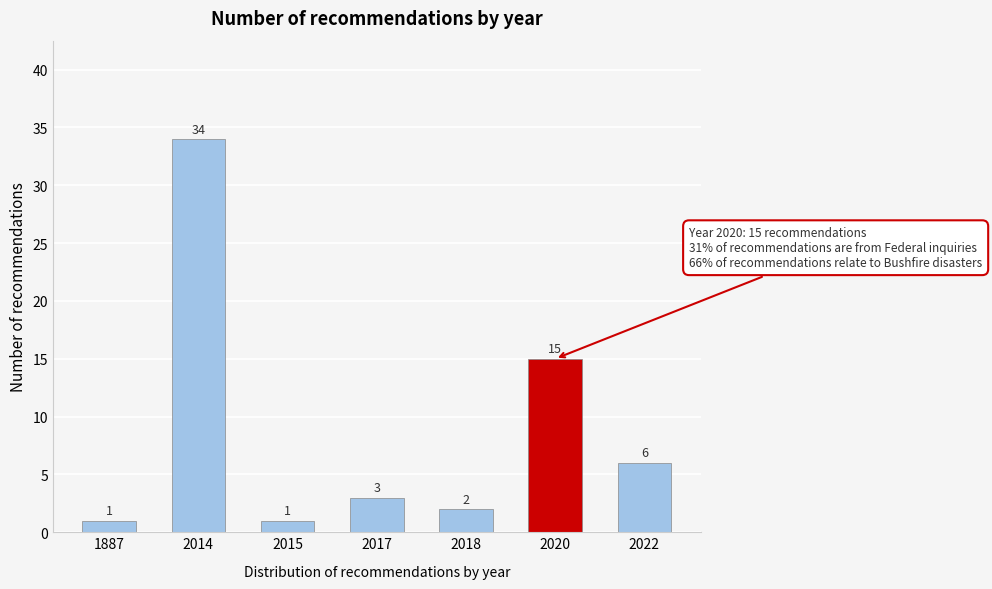

Reading right to left, list all the values displayed in this chart.

6	15	2	3	1	34	1